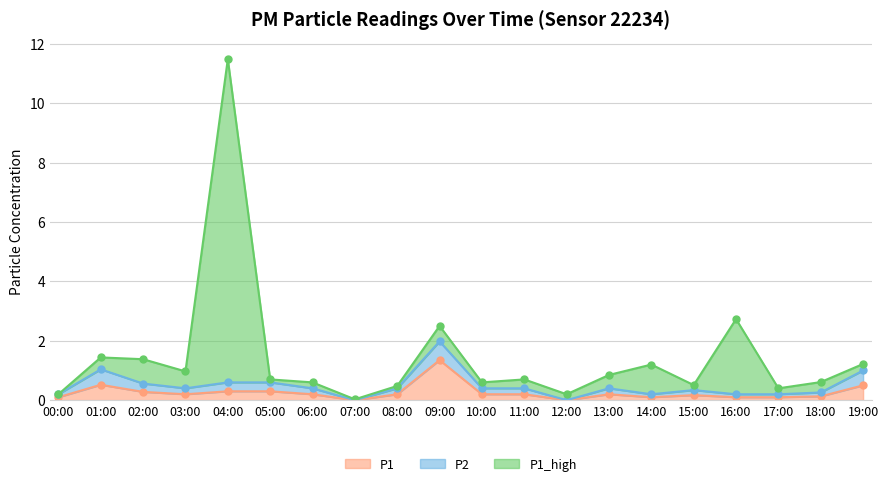

True or false: P1 has more than 2 points higher than both neighbors.

True